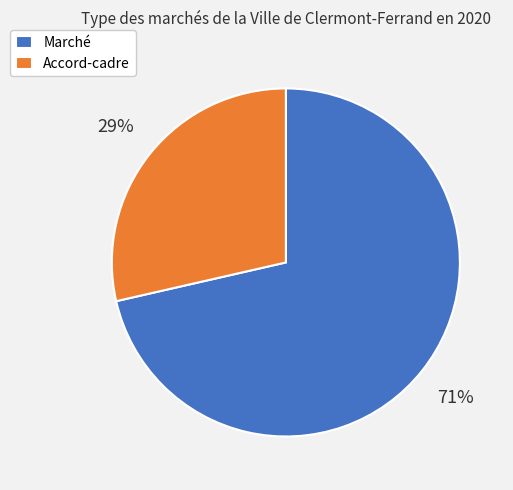

What is the largest slice in the pie chart?

Marché